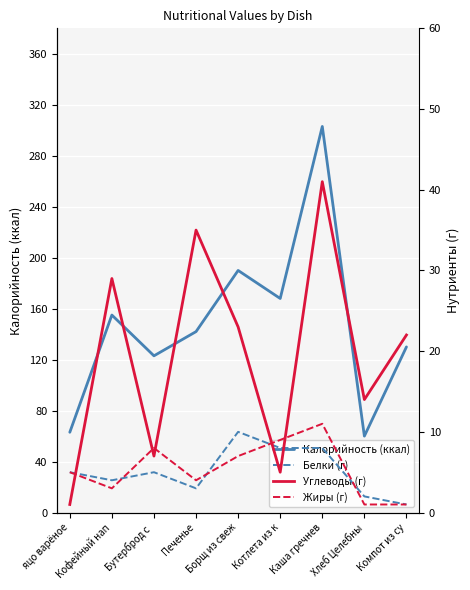

At which label does Белки (г) first exceed 5?

Борщ из свеж